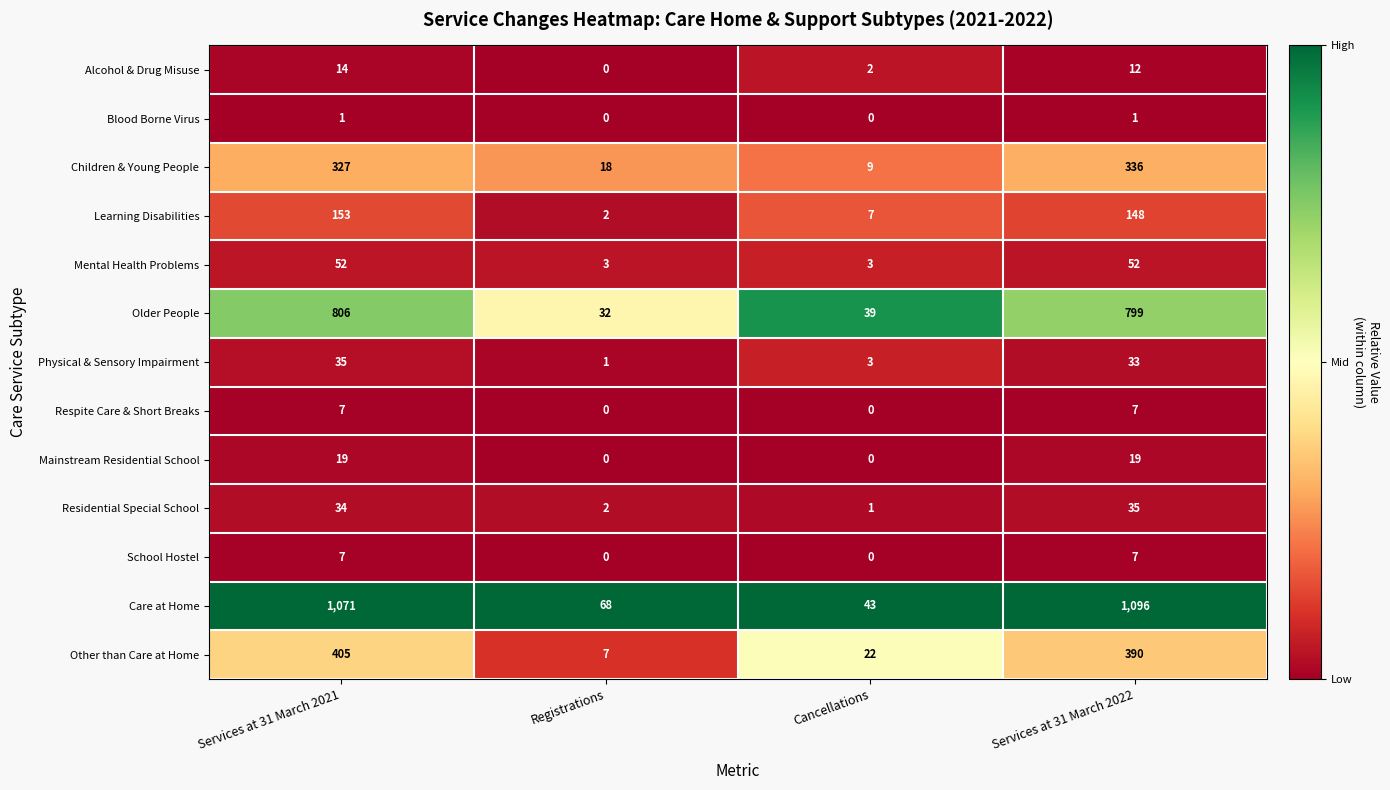

How many data points does each series have?

4